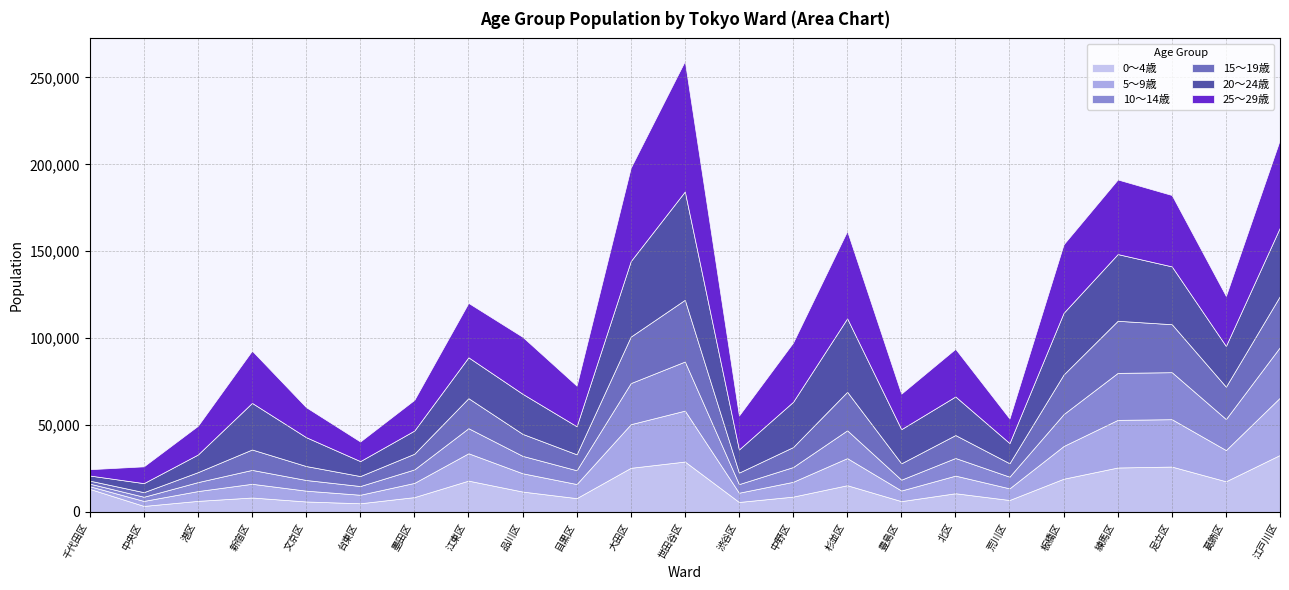

How many lines are shown in the chart?

6